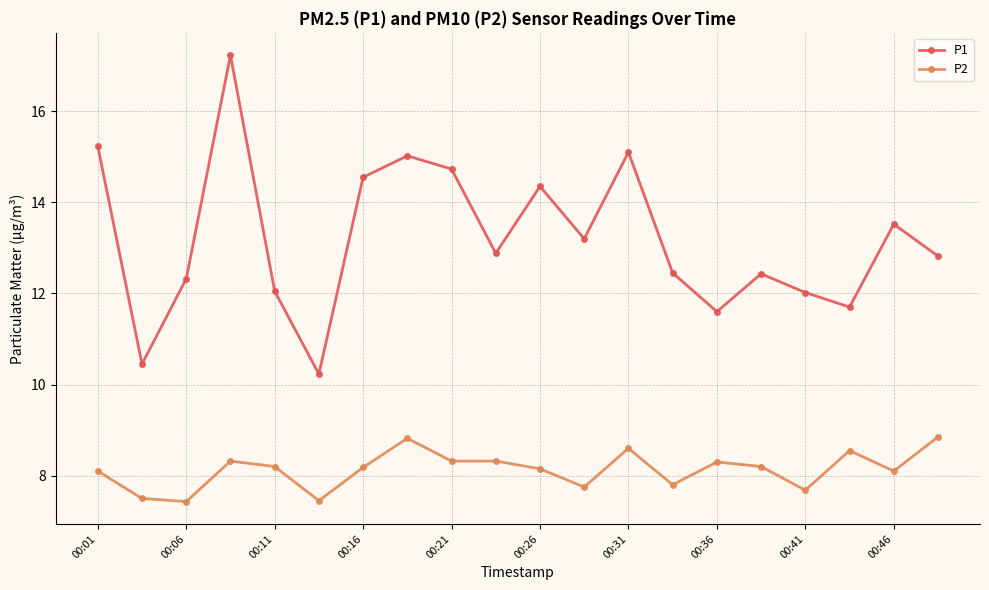

True or false: P2 has more than 1 points higher than both neighbors.

True